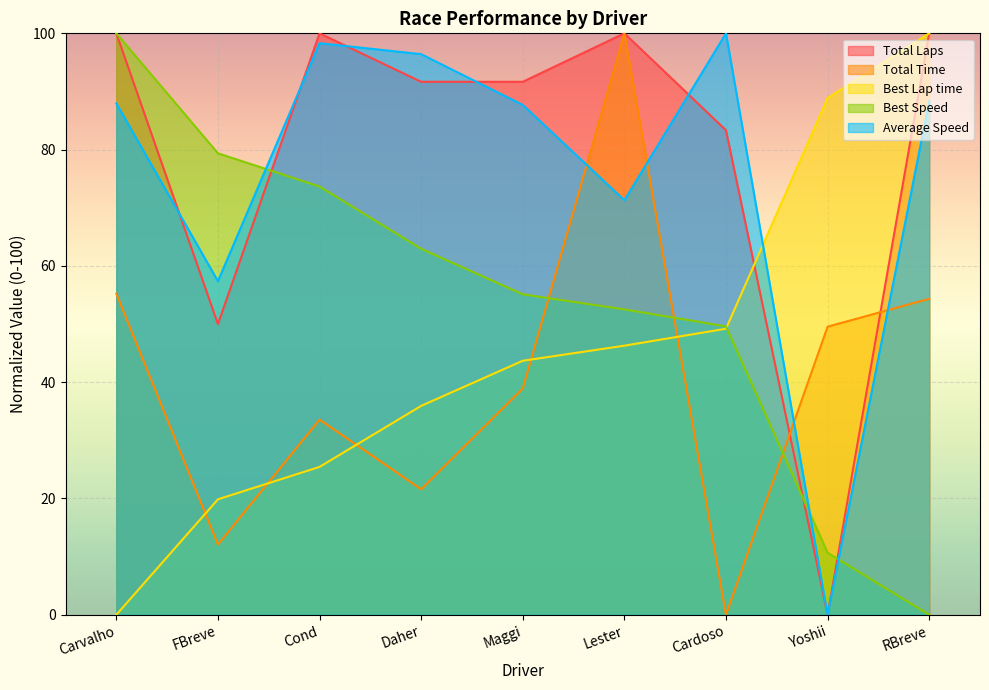

At Lester, list the series in order from largest to smallest.

Total Laps, Total Time, Average Speed, Best Speed, Best Lap time